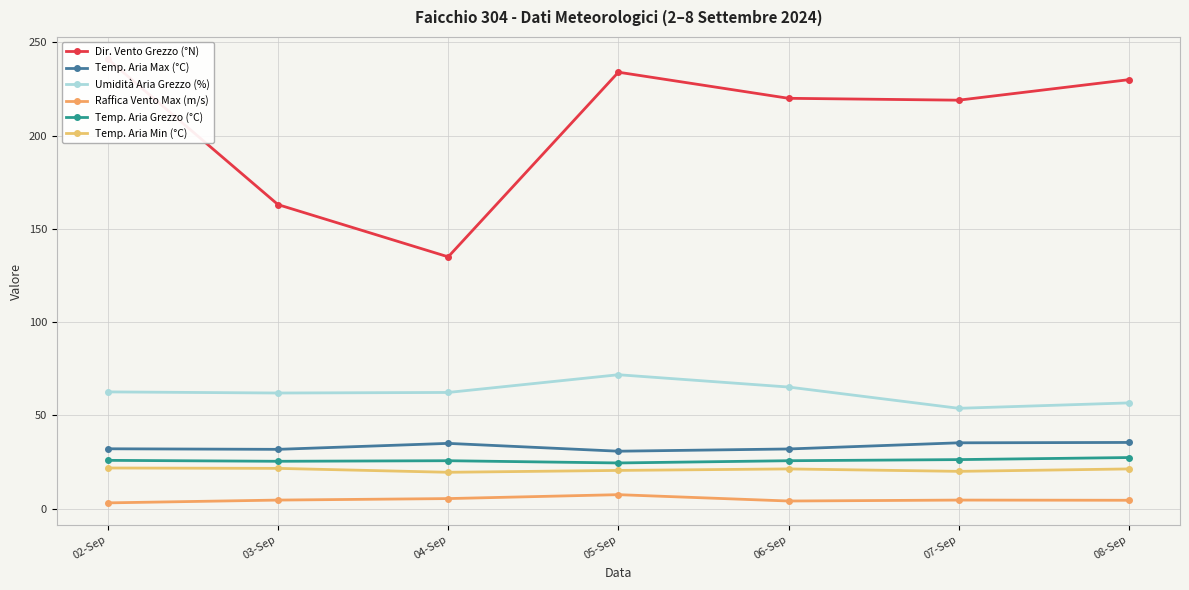

What is the difference between the highest and lowest values at 06-Sep?

215.9